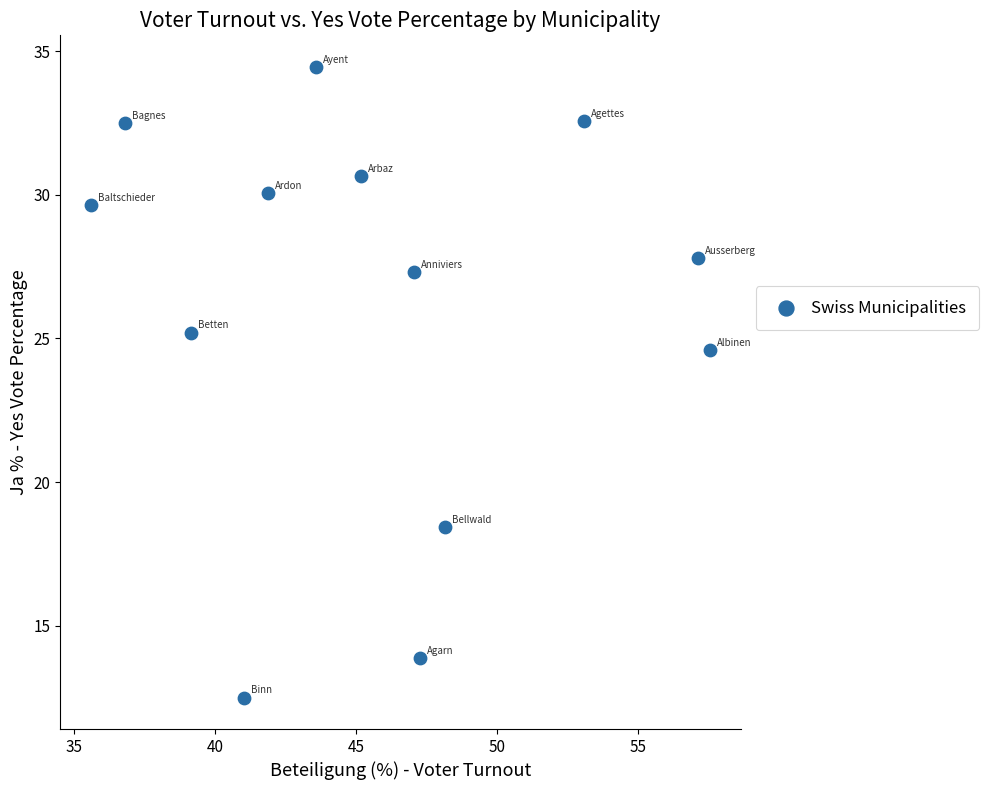

What is the range of X values (max minus min)?

21.9